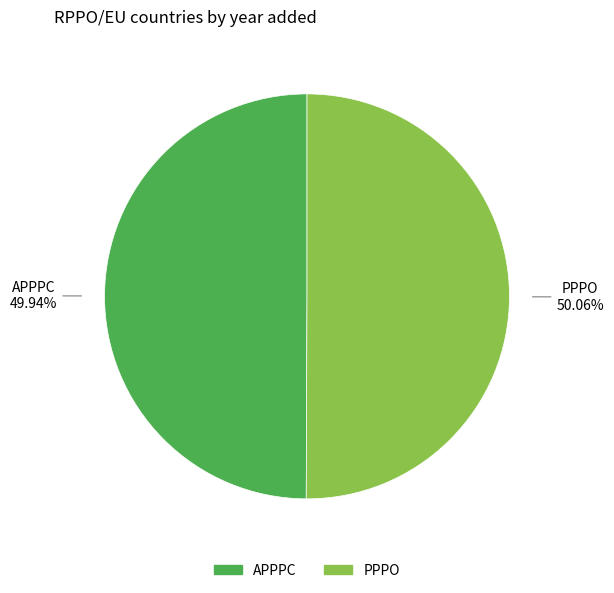

Is there any slice that represents more than half of the pie?

Yes